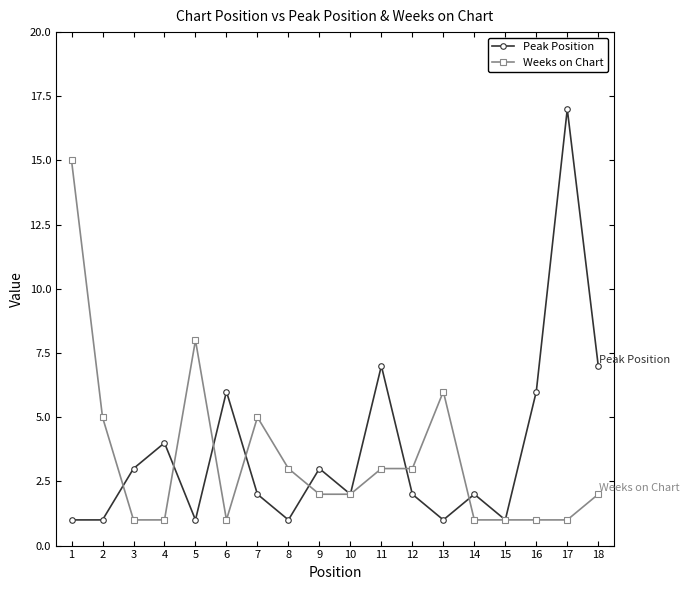

True or false: Weeks on Chart has more than 1 points higher than both neighbors.

True